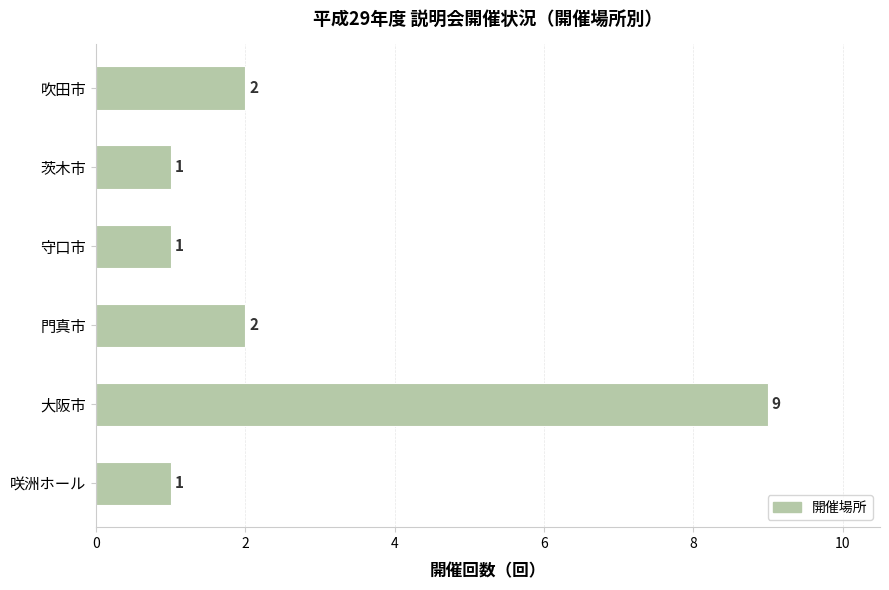

Are the bars grouped side by side (vs. stacked)?

No